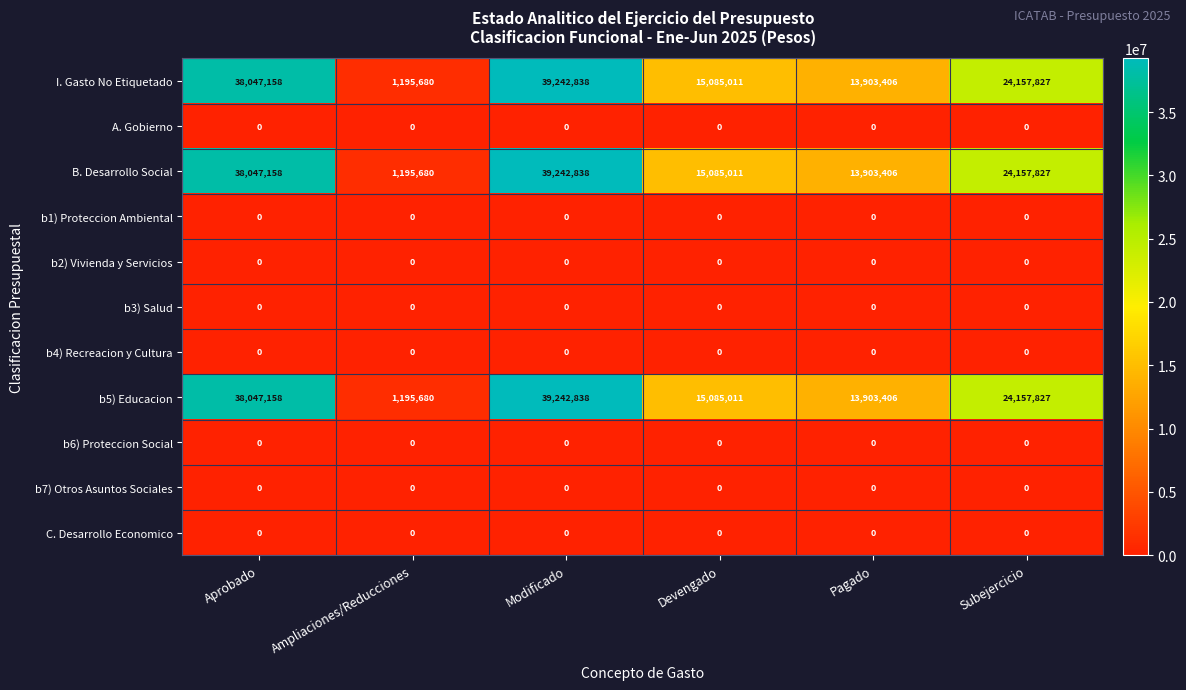

What is the difference between the maximum and minimum values in the b5) Educacion series?

38047158